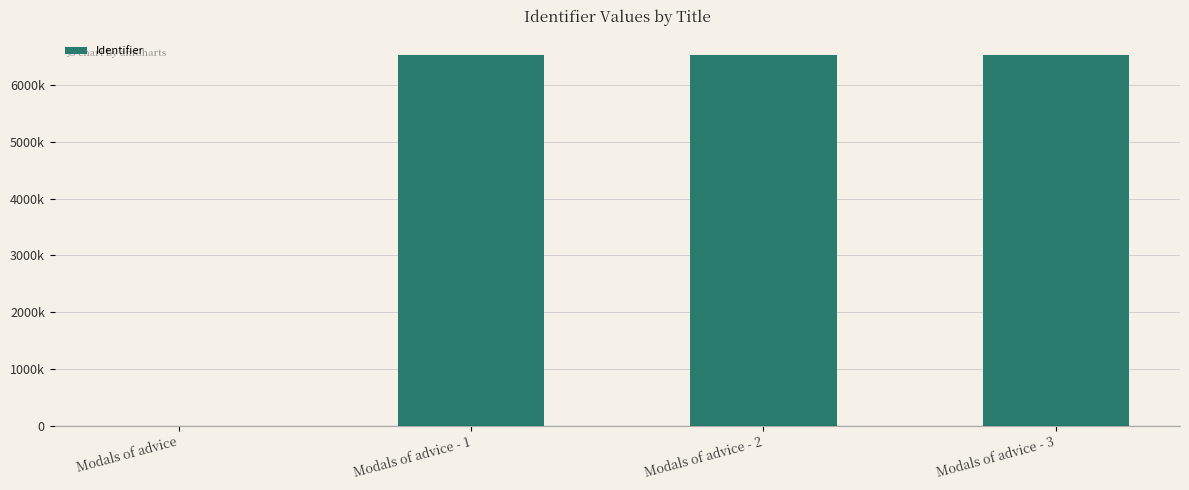

List the labels in order of value, largest first.

Modals of advice - 3, Modals of advice - 2, Modals of advice - 1, Modals of advice